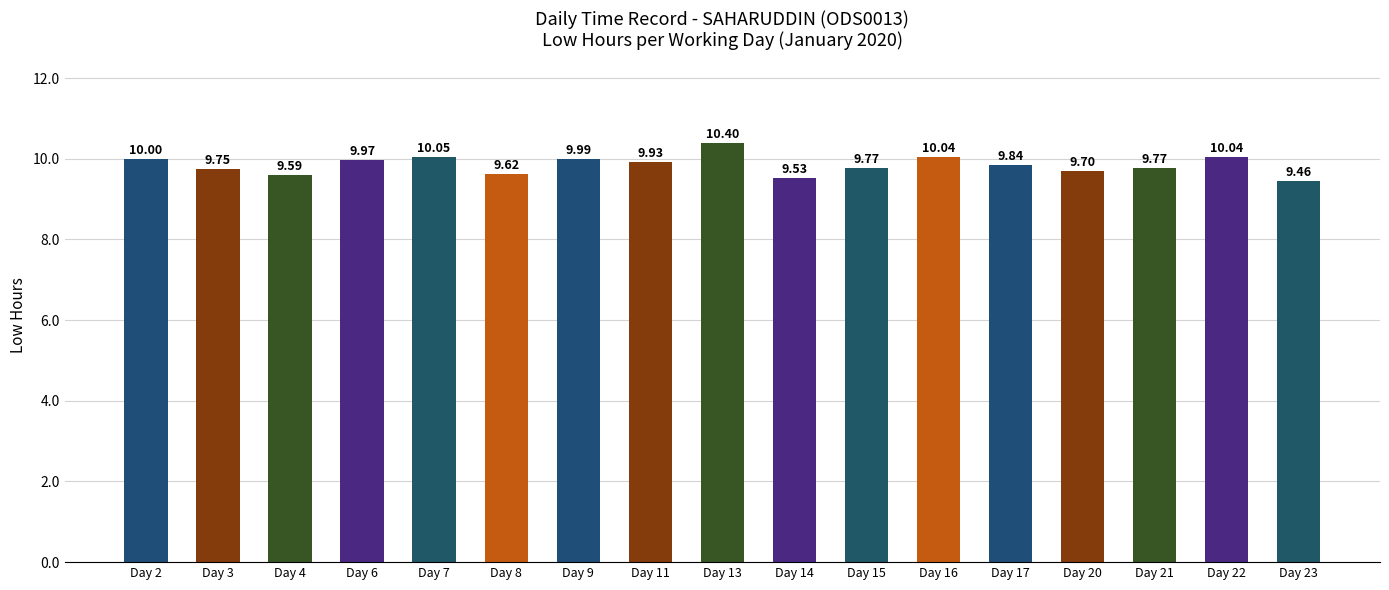

What is the sum of the values at Day 7 and Day 6?

20.0